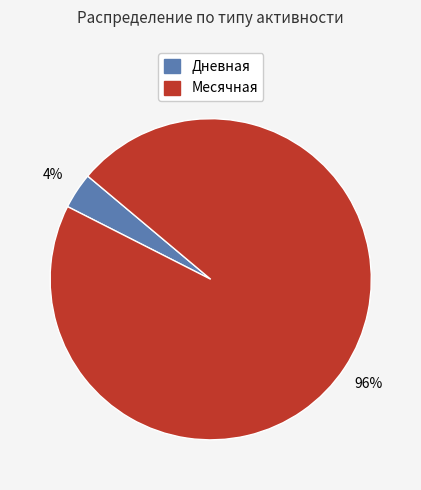

What is the smallest slice in the pie chart?

Дневная